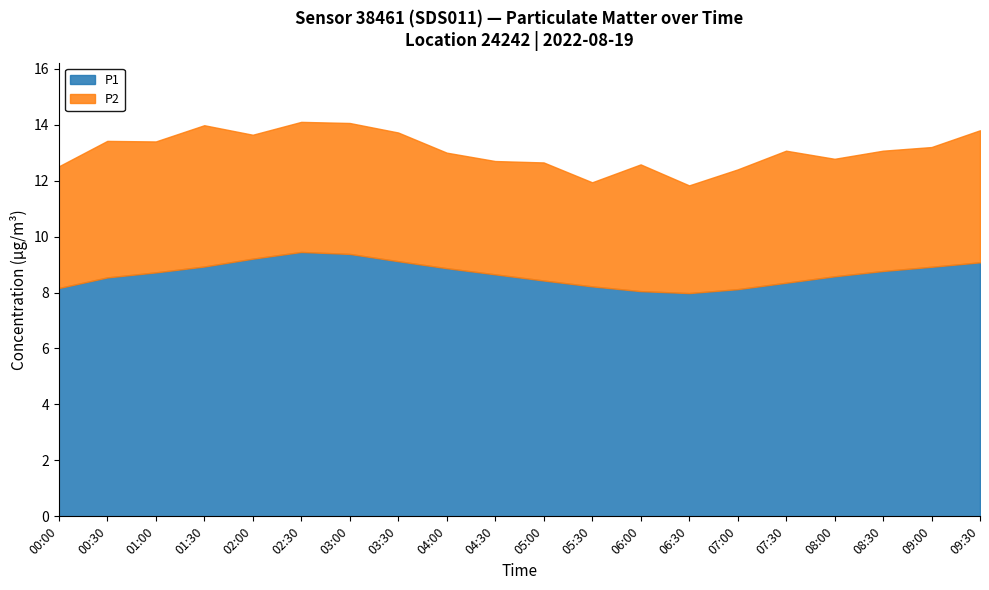

Reading right to left, list all the values displayed in this chart.

P1: 09:30=9.1	09:00=8.9	08:30=8.8	08:00=8.6	07:30=8.3	07:00=8.1	06:30=8.0	06:00=8.1	05:30=8.2	05:00=8.4	04:30=8.7	04:00=8.9	03:30=9.1	03:00=9.4	02:30=9.4	02:00=9.2	01:30=8.9	01:00=8.7	00:30=8.5	00:00=8.2
P2: 09:30=4.7	09:00=4.3	08:30=4.3	08:00=4.2	07:30=4.7	07:00=4.3	06:30=3.9	06:00=4.5	05:30=3.7	05:00=4.2	04:30=4.0	04:00=4.1	03:30=4.6	03:00=4.7	02:30=4.7	02:00=4.4	01:30=5.0	01:00=4.7	00:30=4.9	00:00=4.3